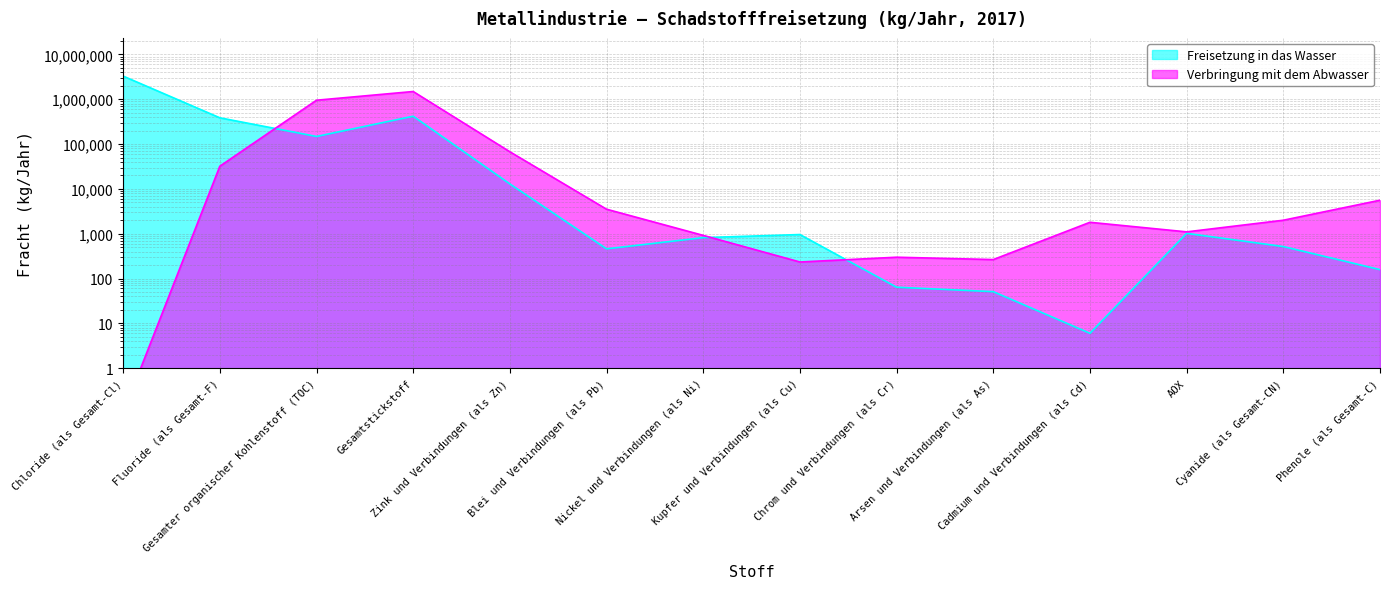

What are all the series names shown in the legend?

Freisetzung in das Wasser, Verbringung mit dem Abwasser